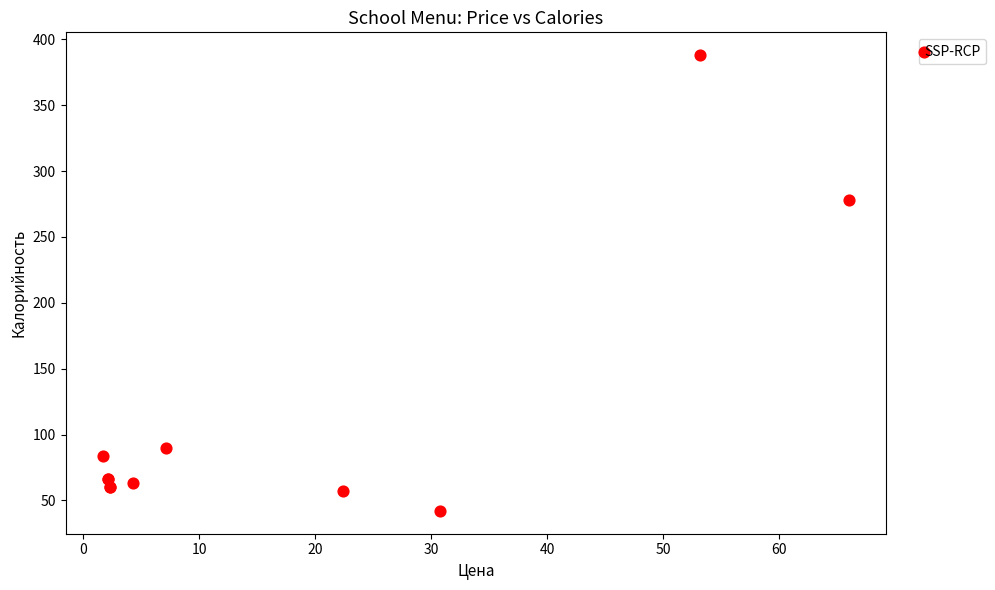

What Y value in the scatter plot is closest to 215?

278